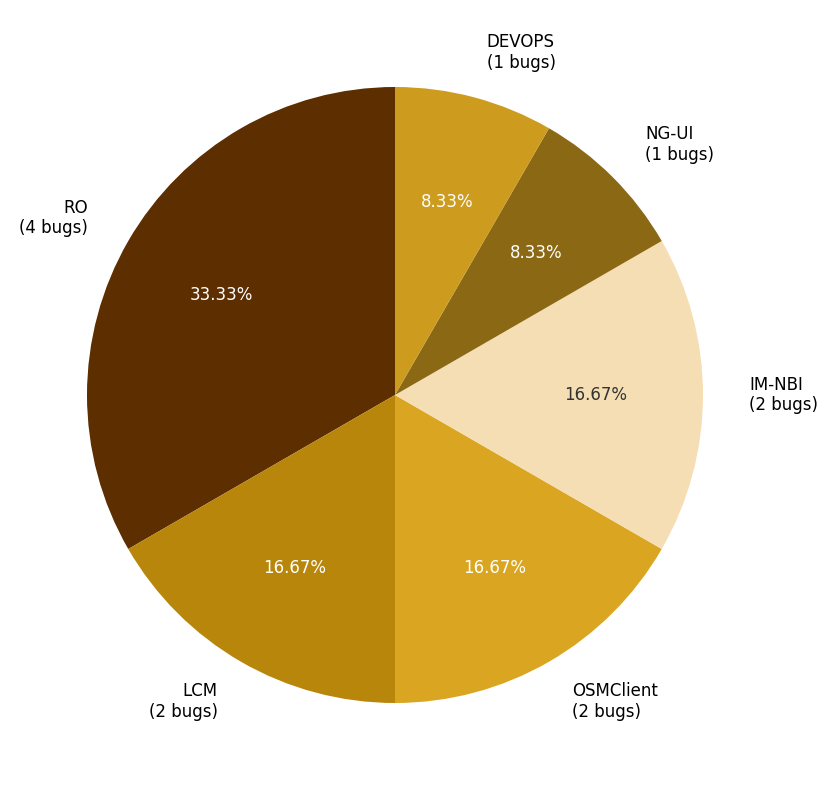

The DEVOPS slice represents 17% of the pie. True or false?

False